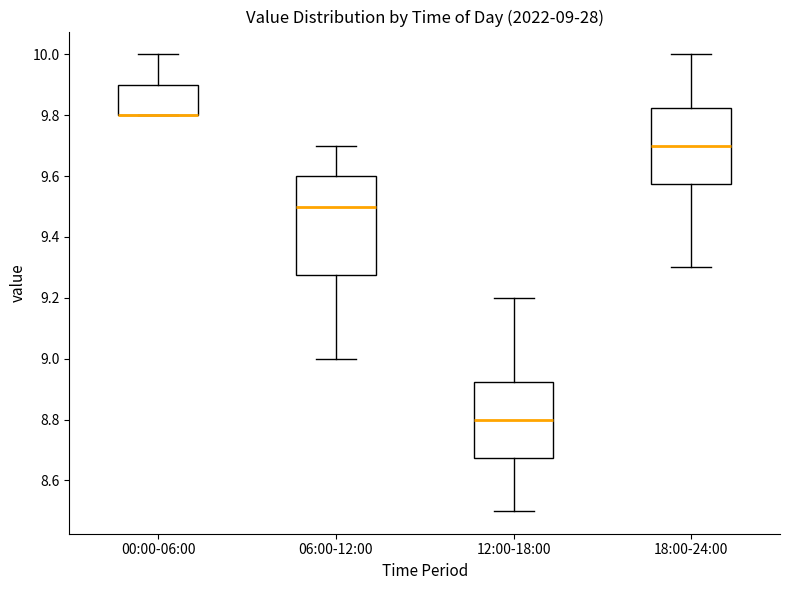

Comparing the boxes themselves (not the whiskers), which one is the tallest?

06:00-12:00